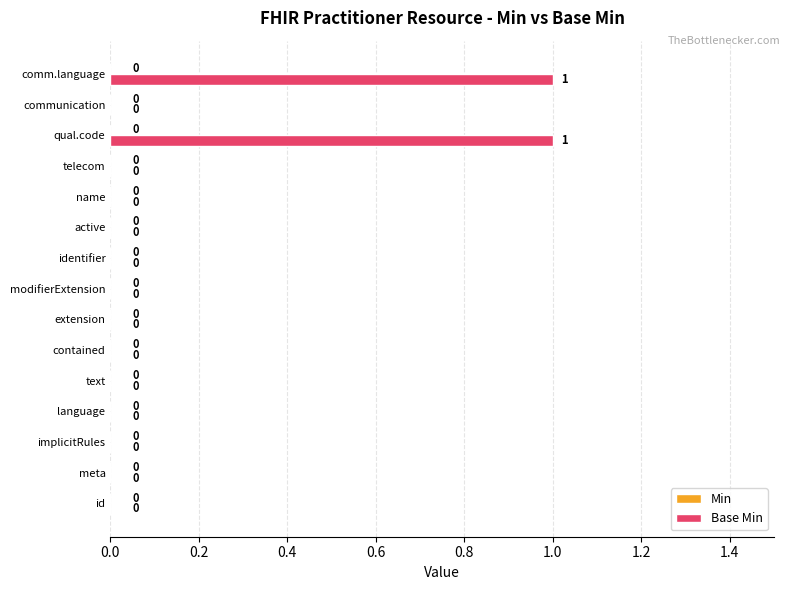

How many values are between 0 and 1?

15